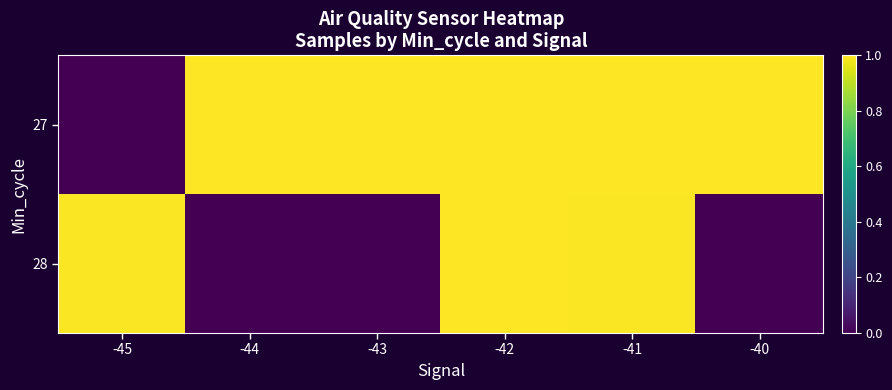

Count the number of categories in the chart.

6